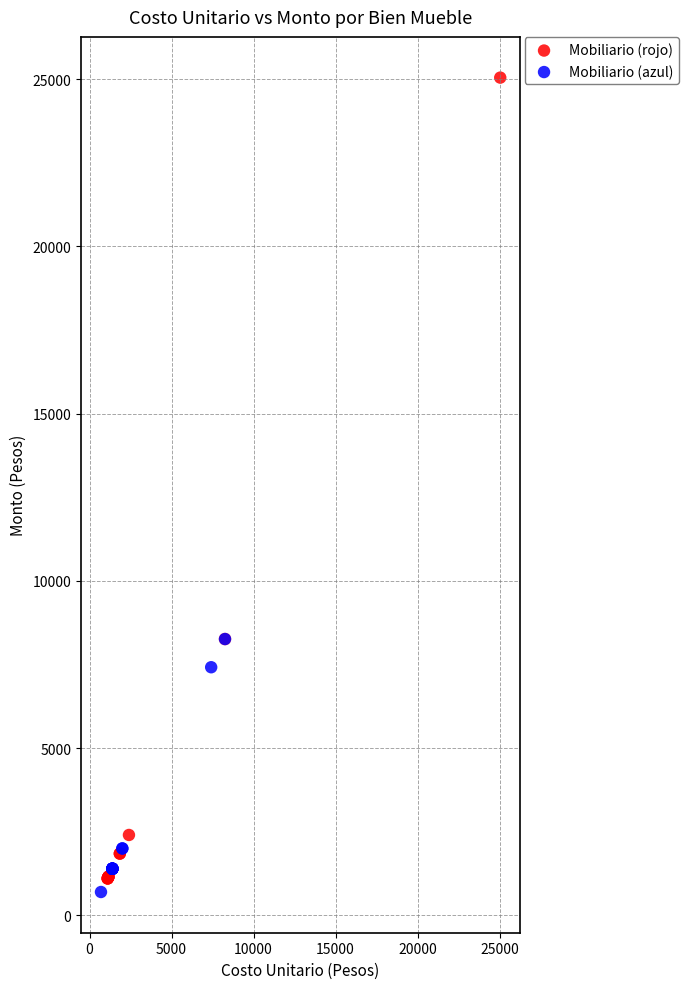

Which series contains the highest Y value?

Mobiliario (rojo)